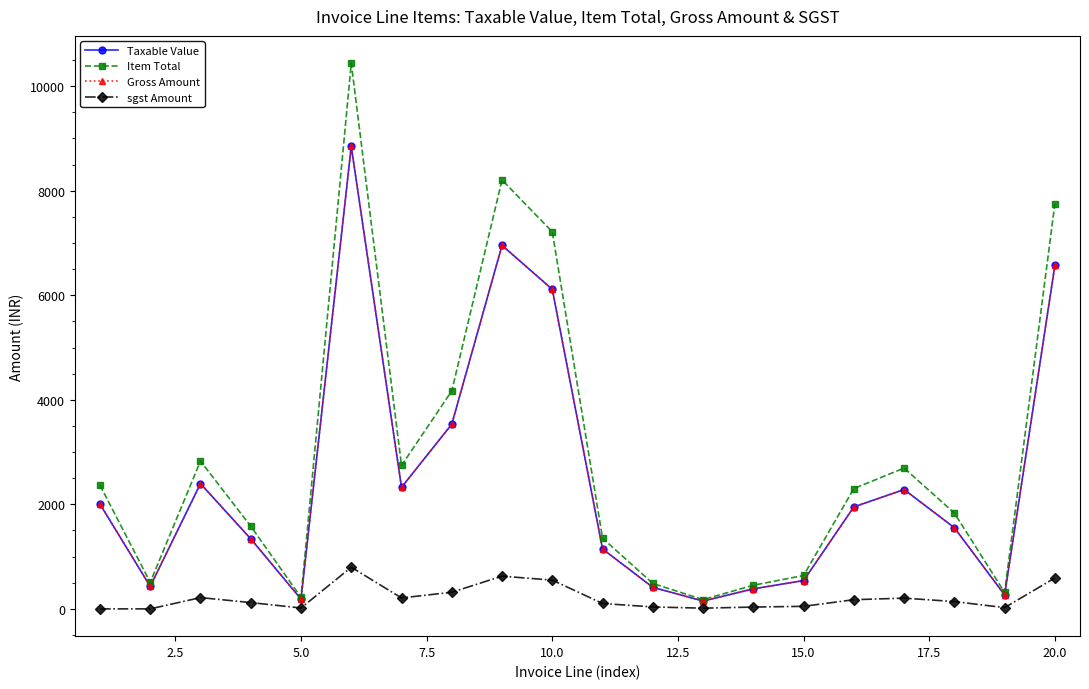

Which series has the widest spread of values?

Item Total